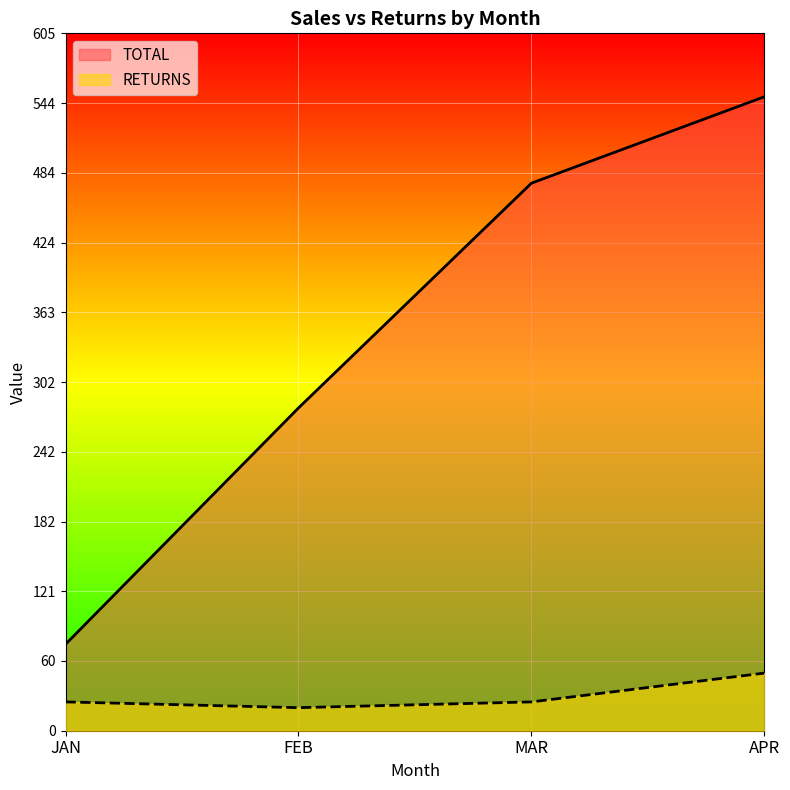

What value does the RETURNS series have at MAR, to the nearest 10?

20